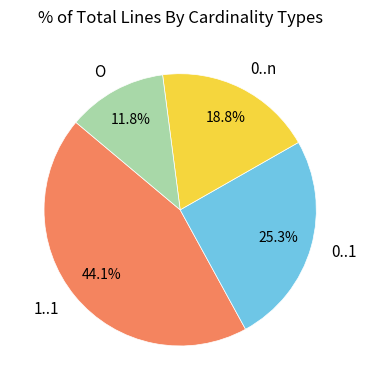

To the nearest percent, what is the average slice percentage?

25%